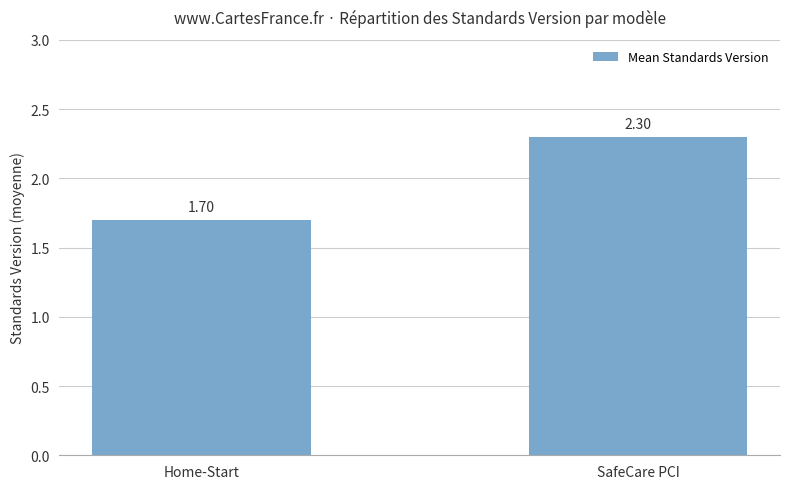

Rank the categories by value from lowest to highest.

Home-Start, SafeCare PCI